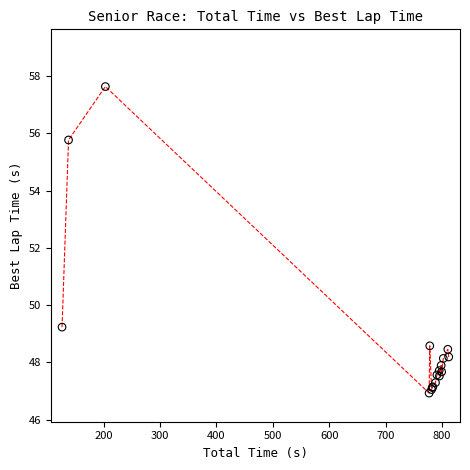

What Y value in the scatter plot is closest to 52?

49.2